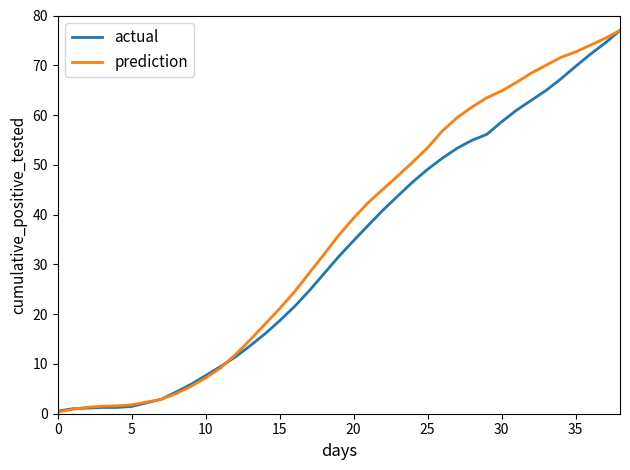

What is the maximum value shown in the chart?

77.0